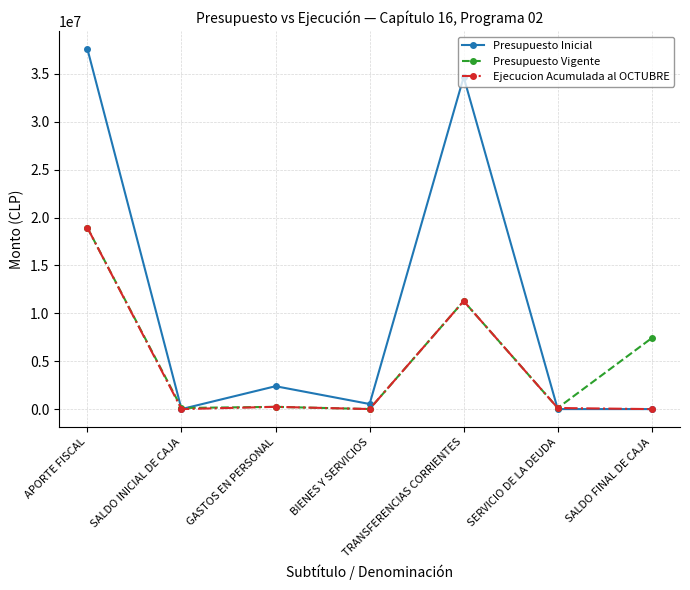

True or false: Presupuesto Inicial and Presupuesto Vigente intersect in this chart.

True